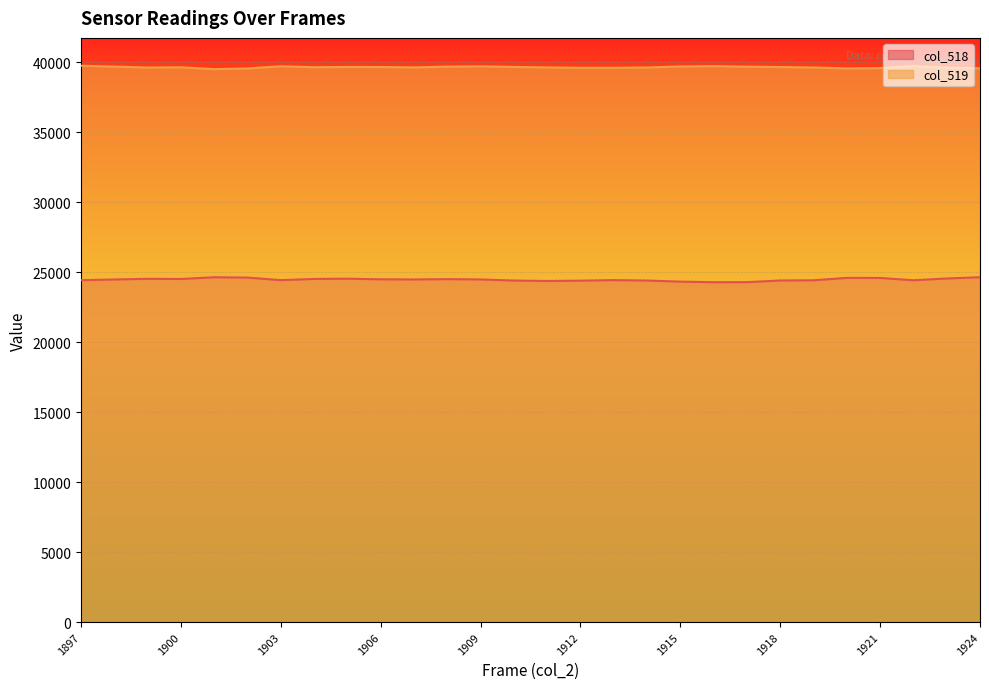

Is it true that col_519 equals 9610 at 1915?

False